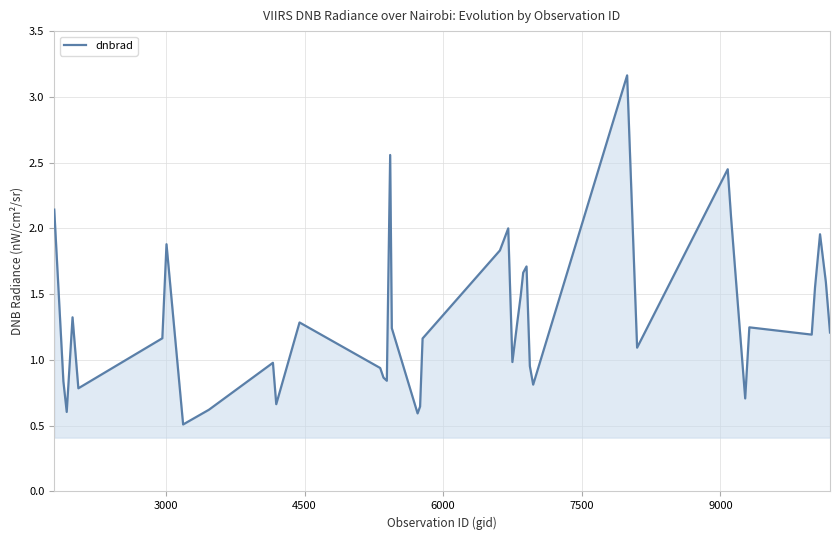

What is the minimum value shown in the chart?

0.5